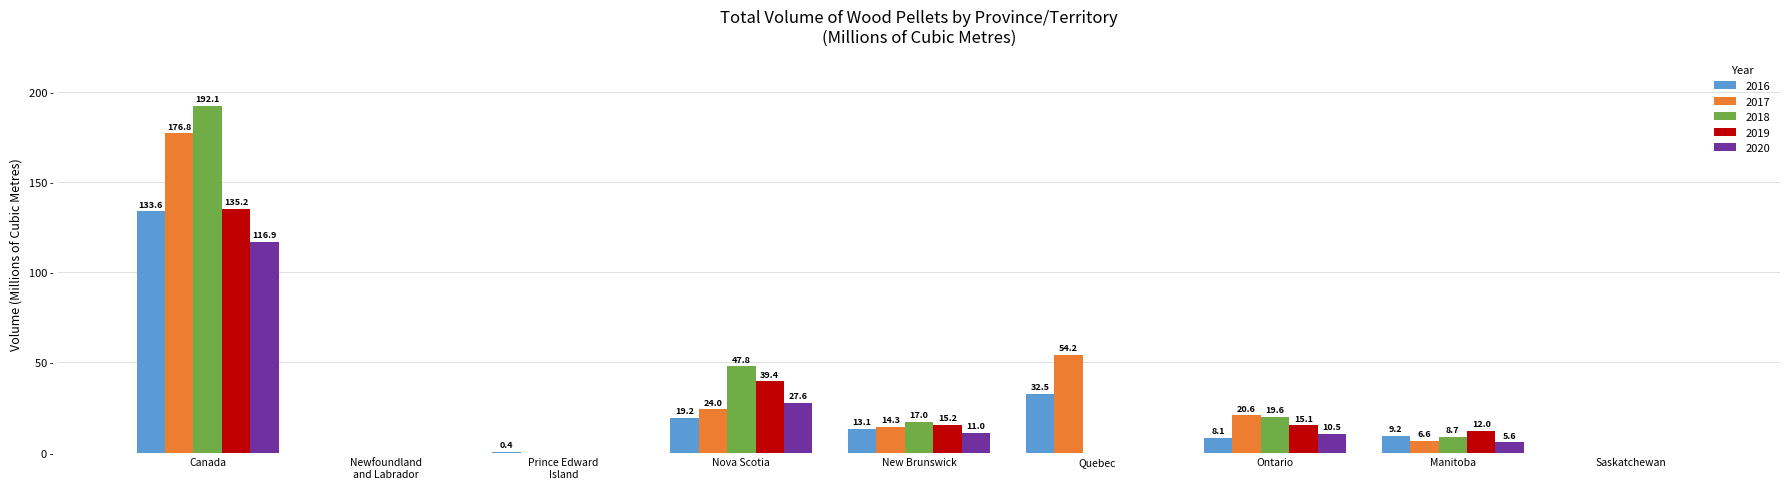

At which label does 2019 first exceed 12?

Canada